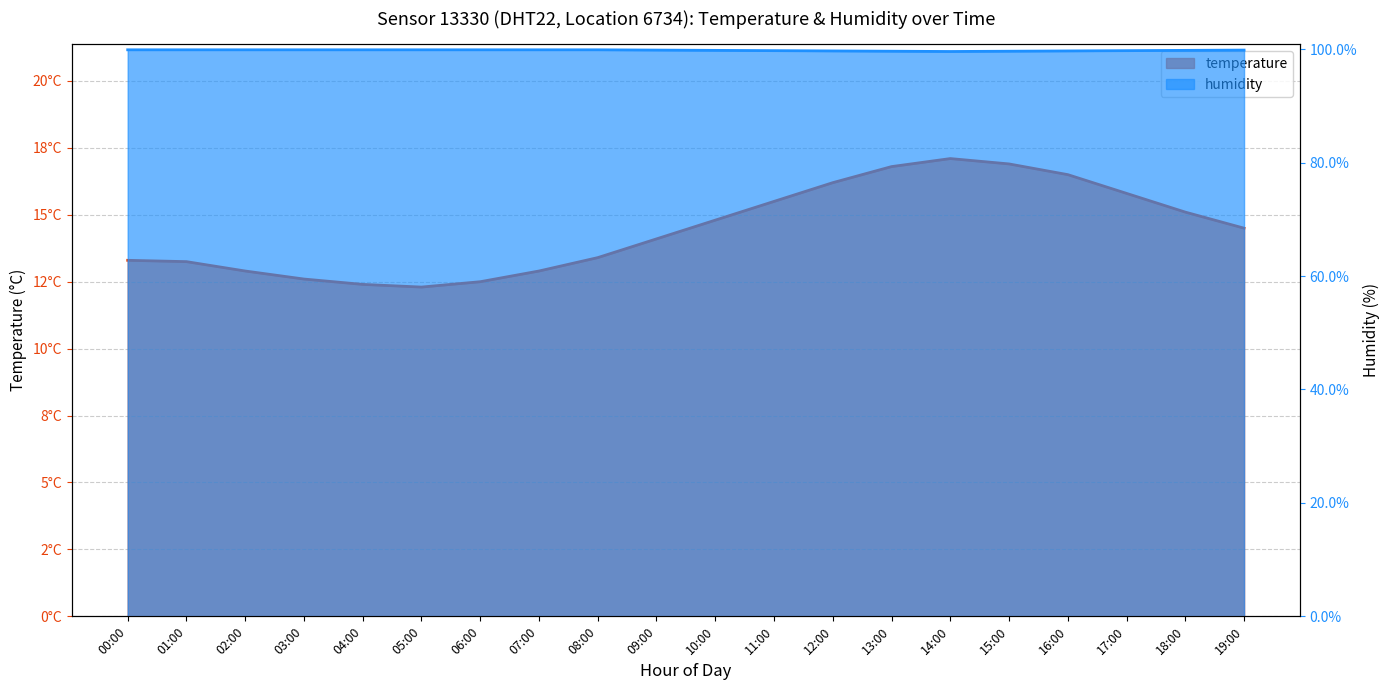

At which category does temperature reach its first local valley?

05:00